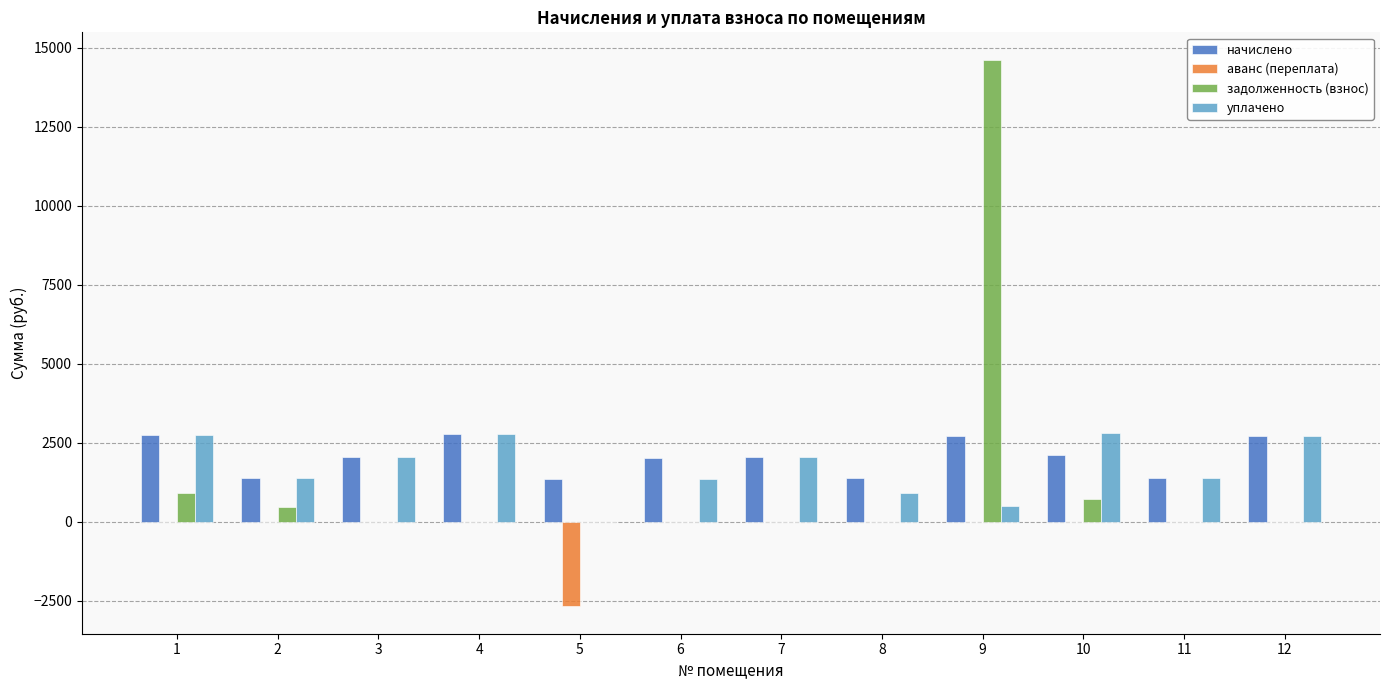

How many groups of bars are there?

12